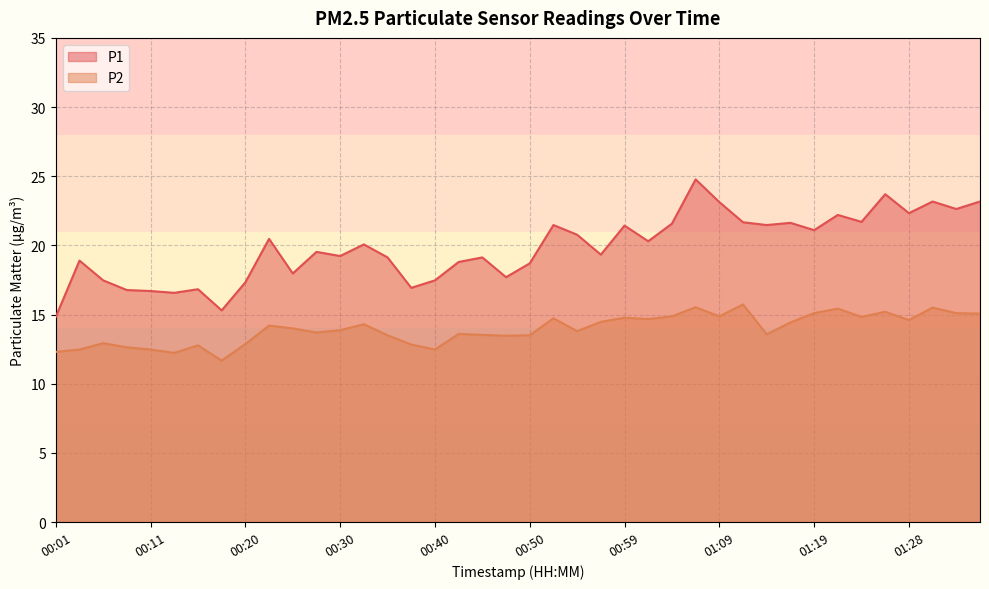

Which has a higher value, 00:08 or 00:30?

00:30